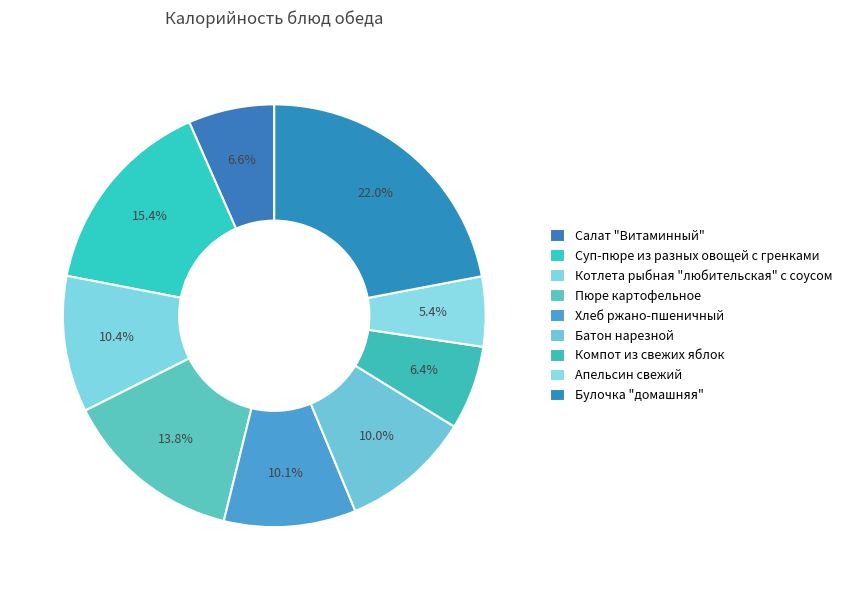

How many segments does this pie chart have?

9